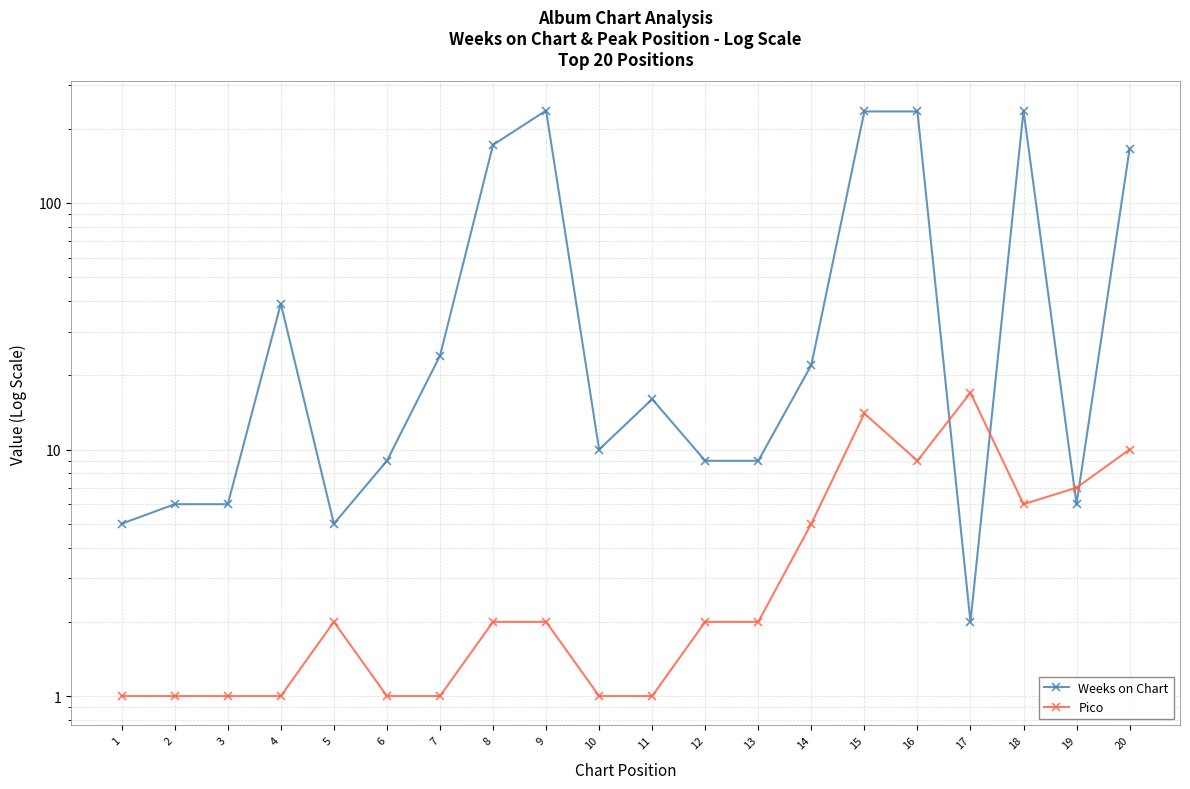

At which category is the sum across all series the highest?

15